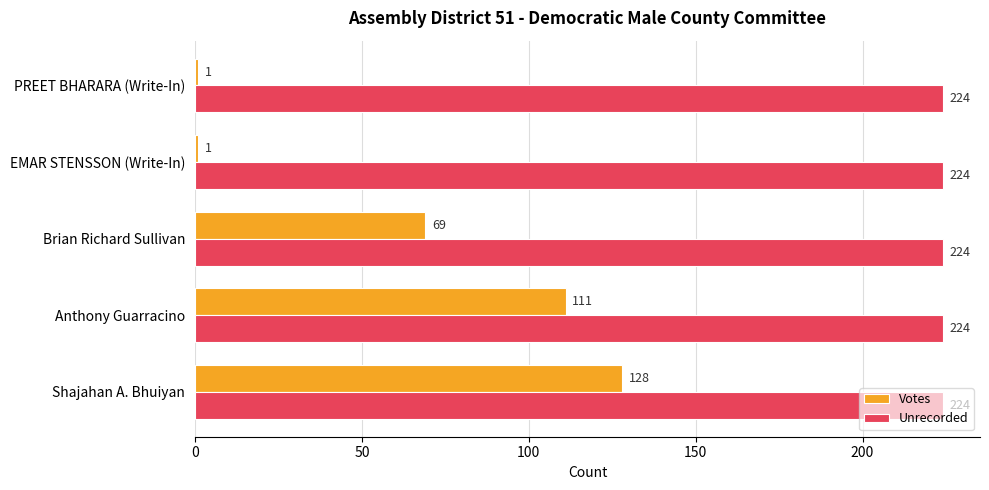

What are all the series names shown in the legend?

Votes, Unrecorded